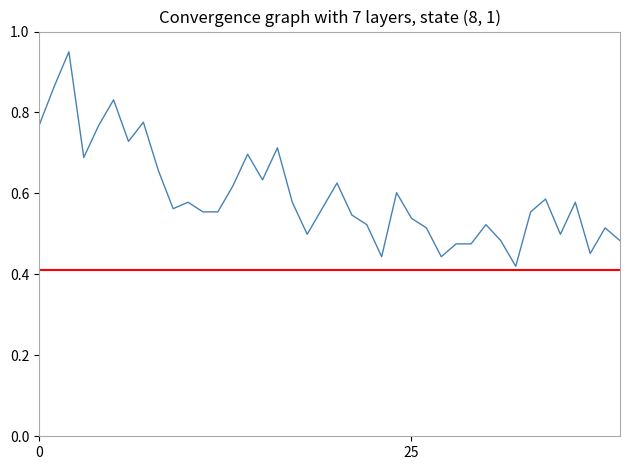

What is the sum of all values?

23.9